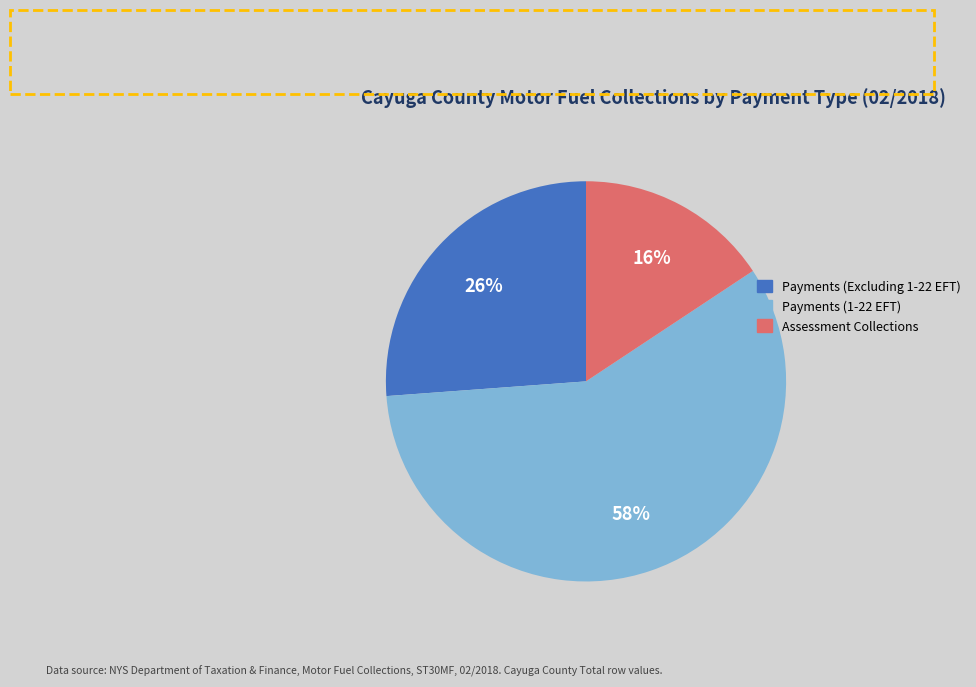

Which slice is the smallest?

Assessment Collections